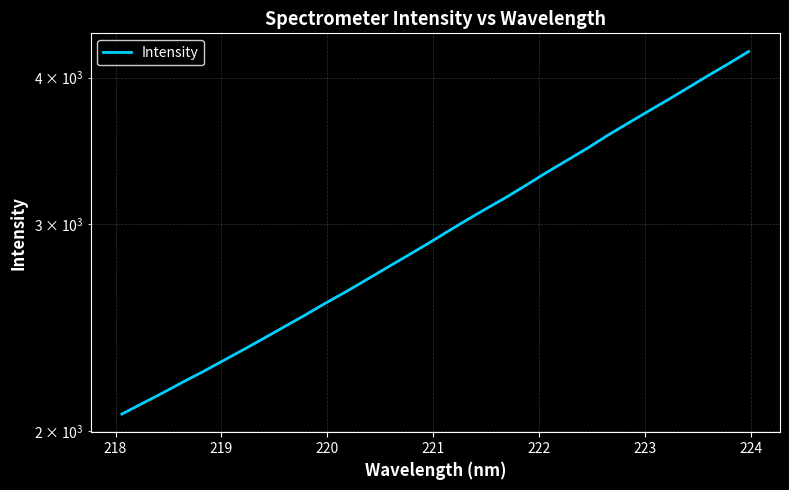

How many data points are less than 2950?

16